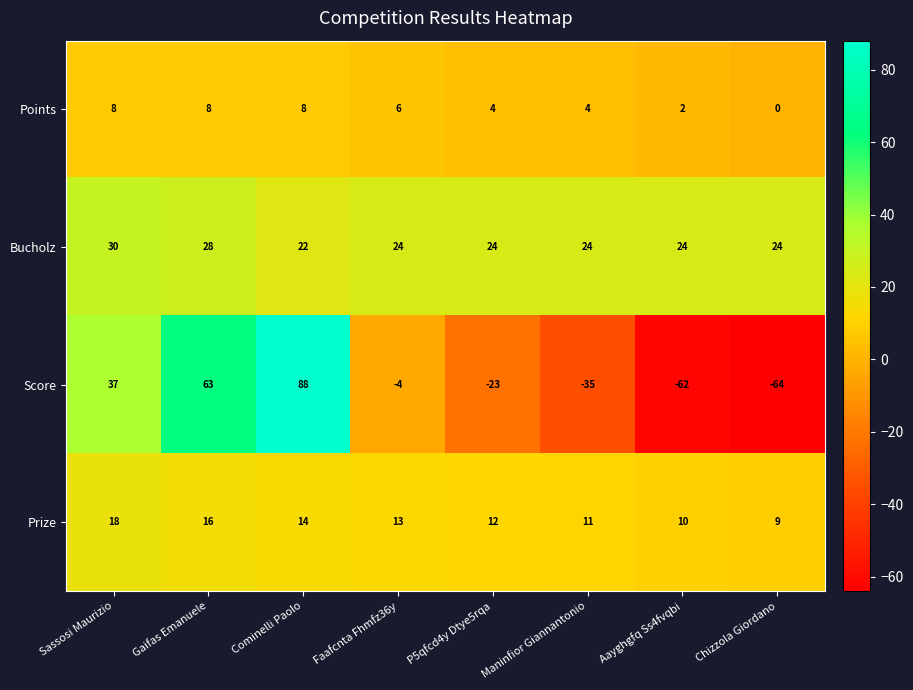

Count the Bucholz values in the range 24 to 28.

6